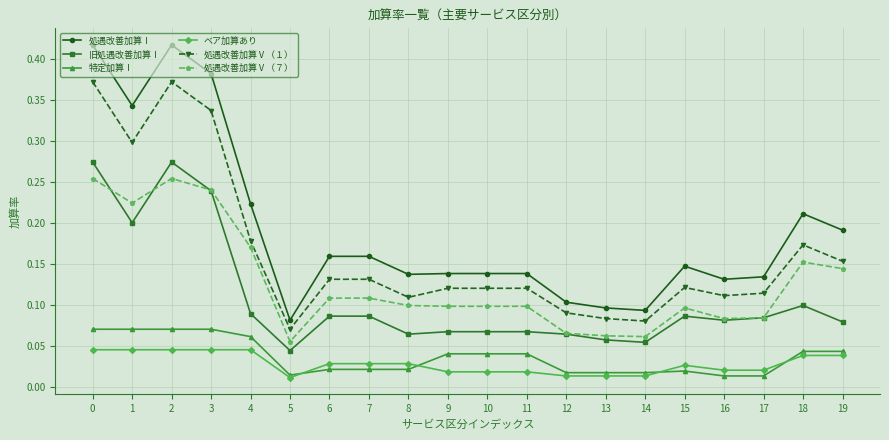

True or false: 処遇改善加算Ⅴ（７） and 処遇改善加算Ⅰ cross at least once.

False